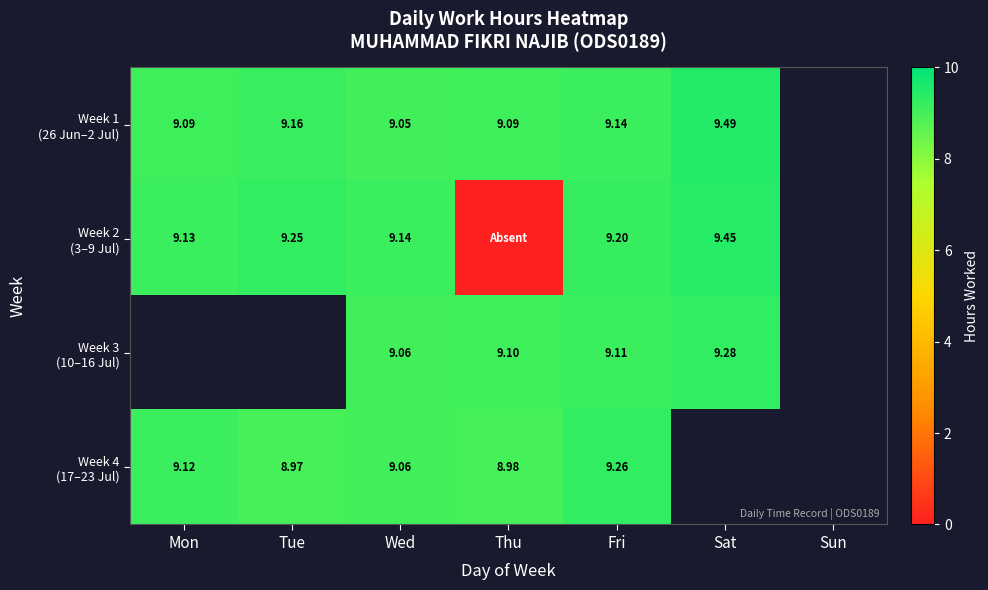

Is the value of Week 2 (3–9 Jul) at Thu greater than the value of Week 1 (26 Jun–2 Jul) at Sun?

No